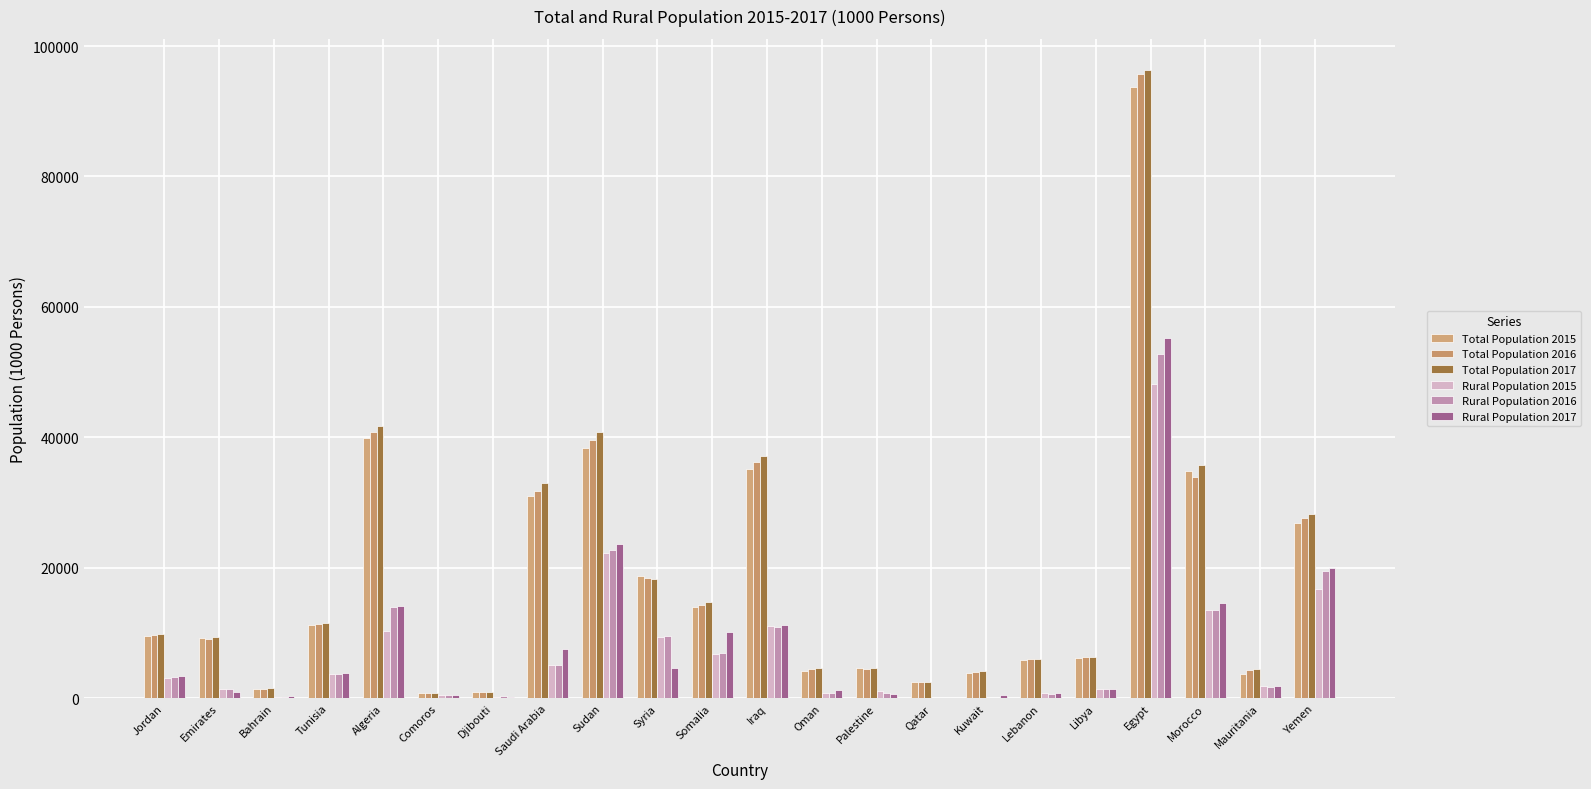

What is the sum of all Total Population 2016 values?

403689.8